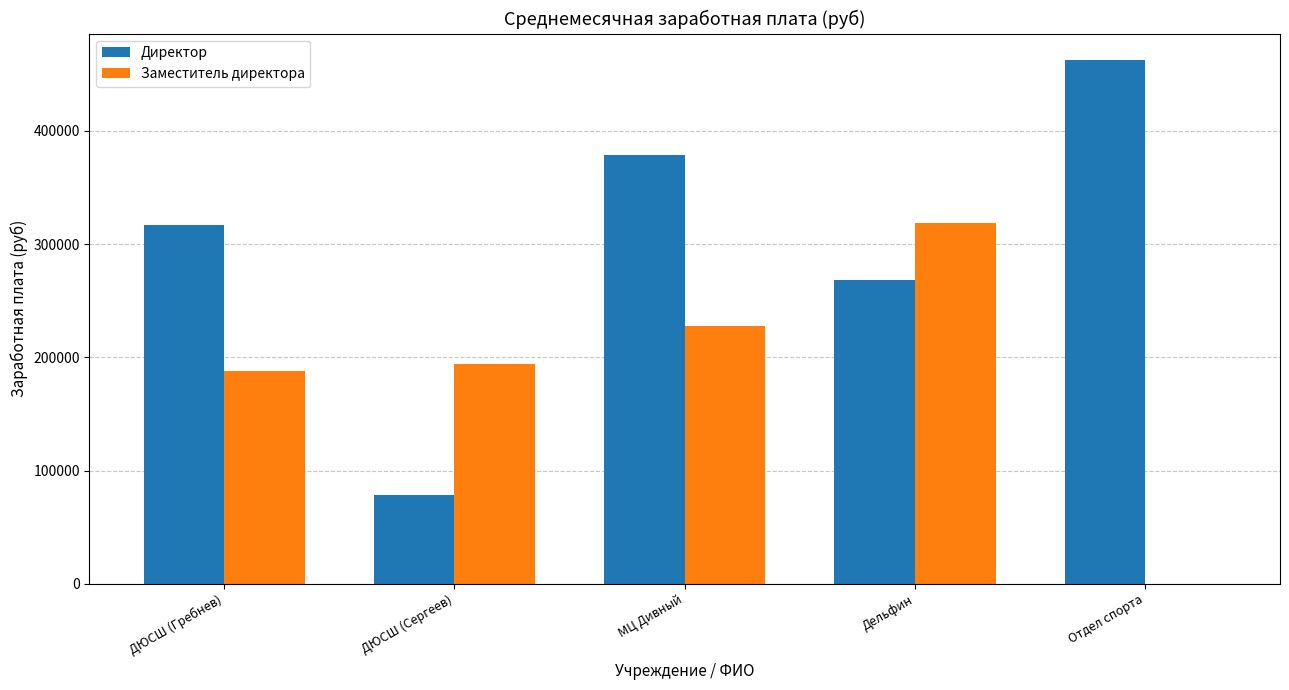

At which category is the sum across all series the highest?

МЦ Дивный